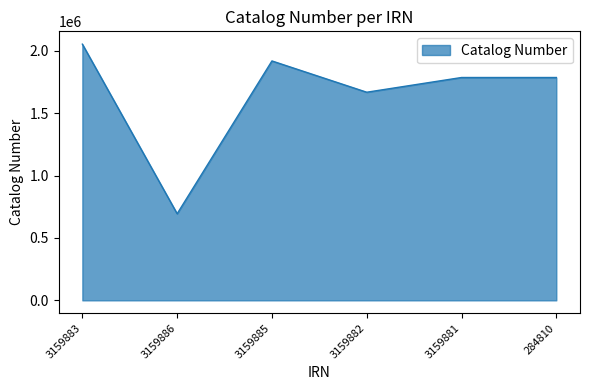

The value at 3159885 is 852732. True or false?

False